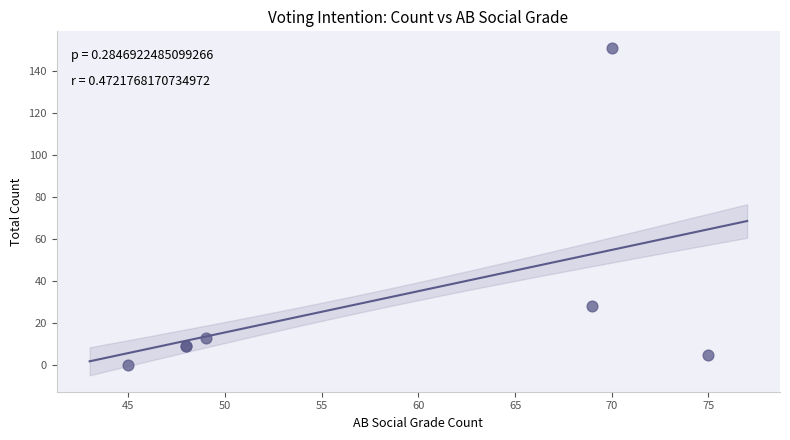

What Y value in the scatter plot is closest to 75?

28